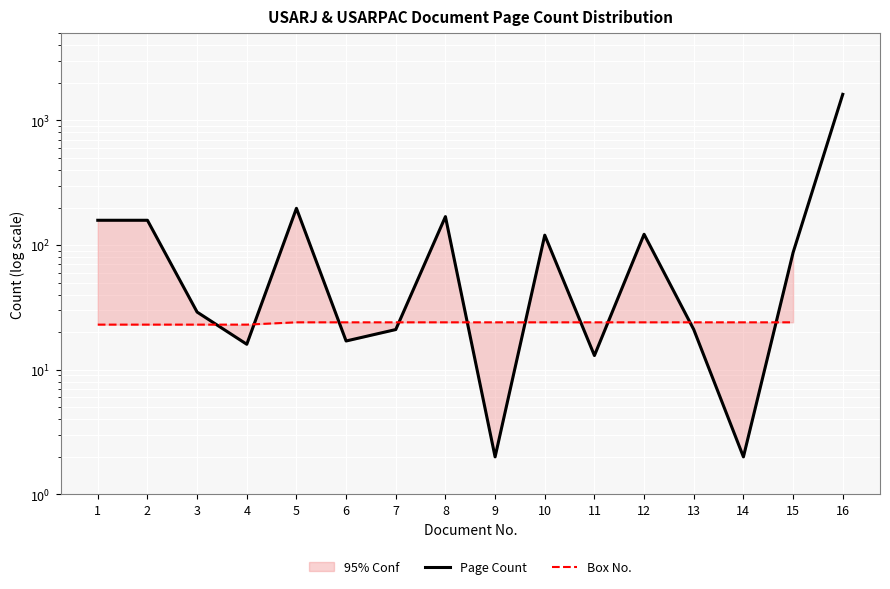

Rank the series at 7 from highest to lowest value.

Box No., Page Count